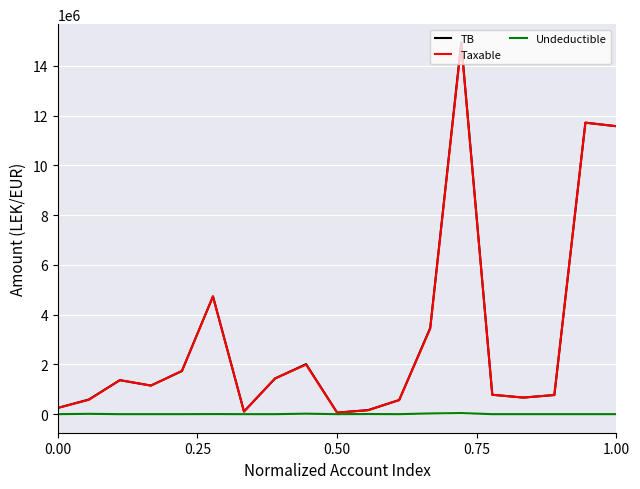

Which series has the largest range (max minus min)?

TB